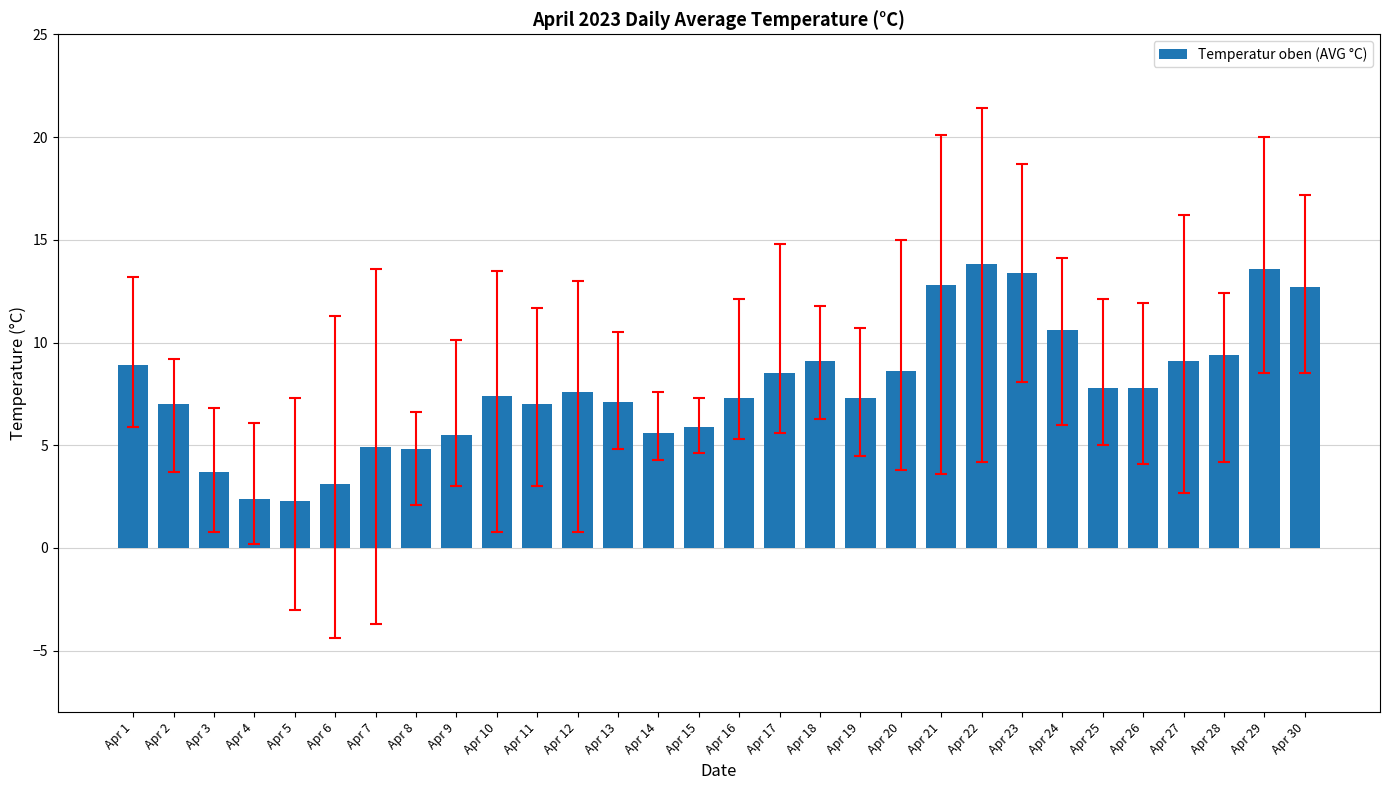

Are the bars grouped side by side (vs. stacked)?

No